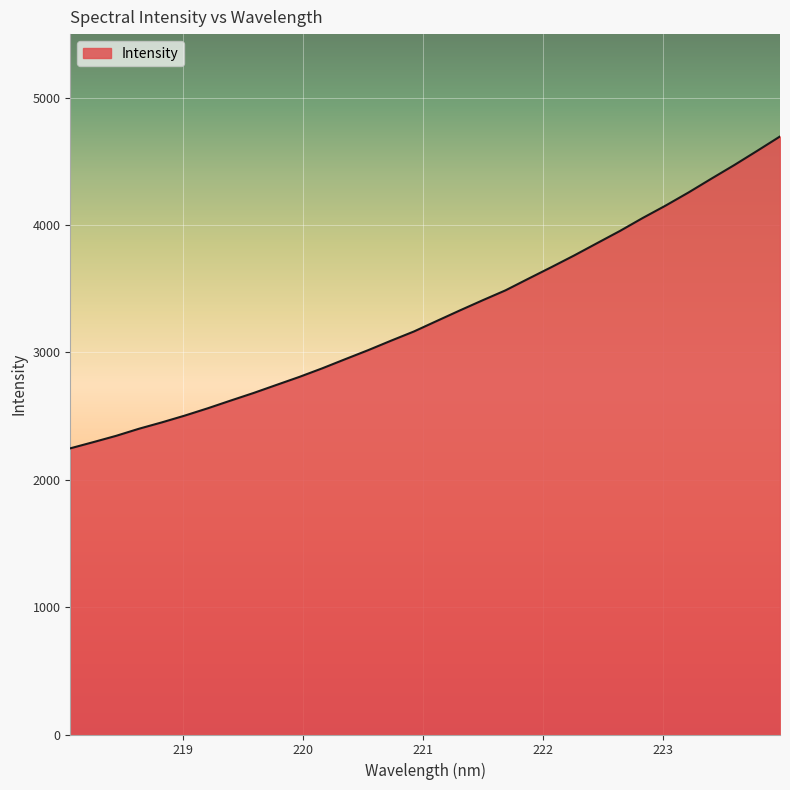

What is the difference between the maximum and minimum values?

2448.9